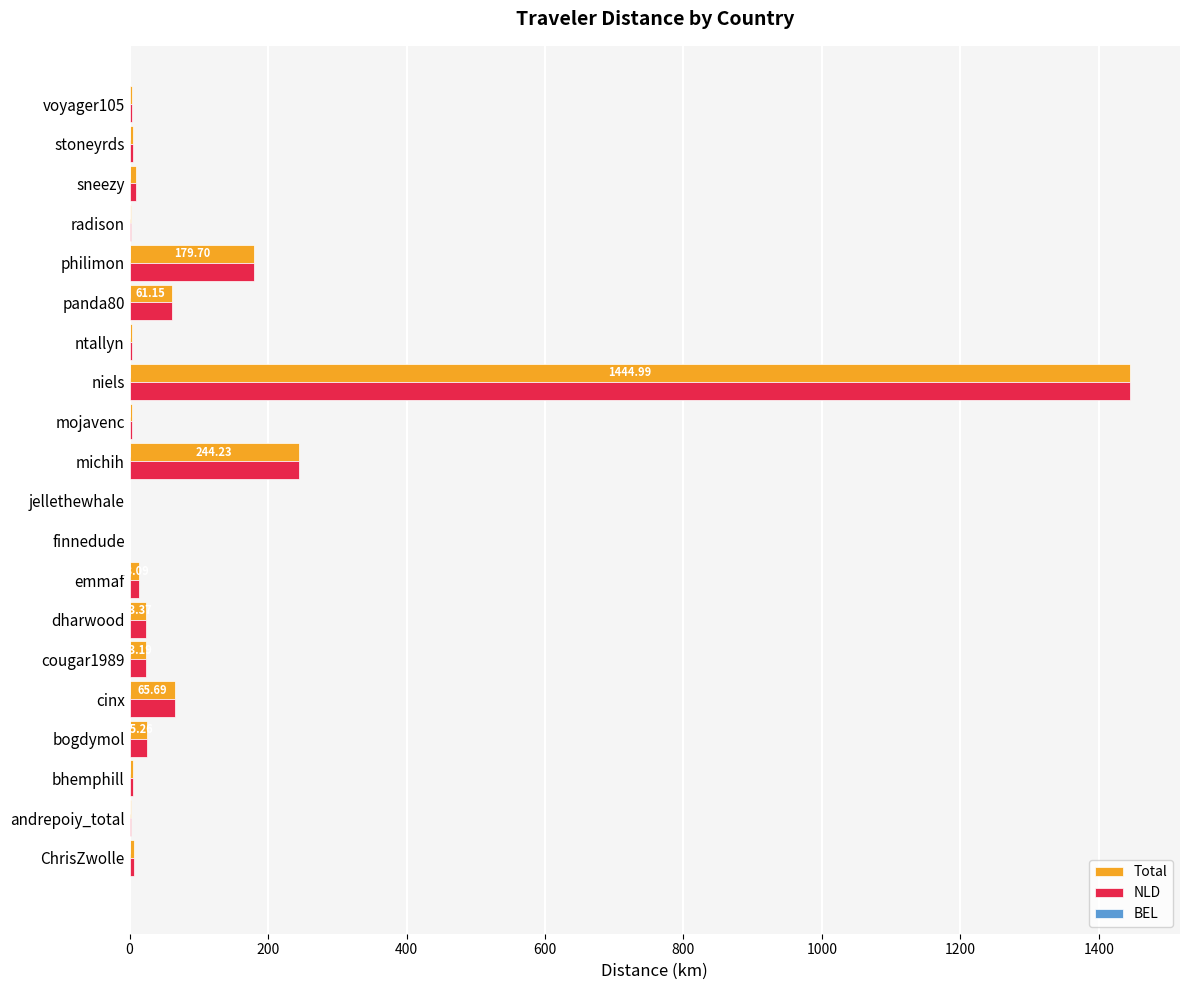

Is it true that BEL equals 0.4 at 15?

False